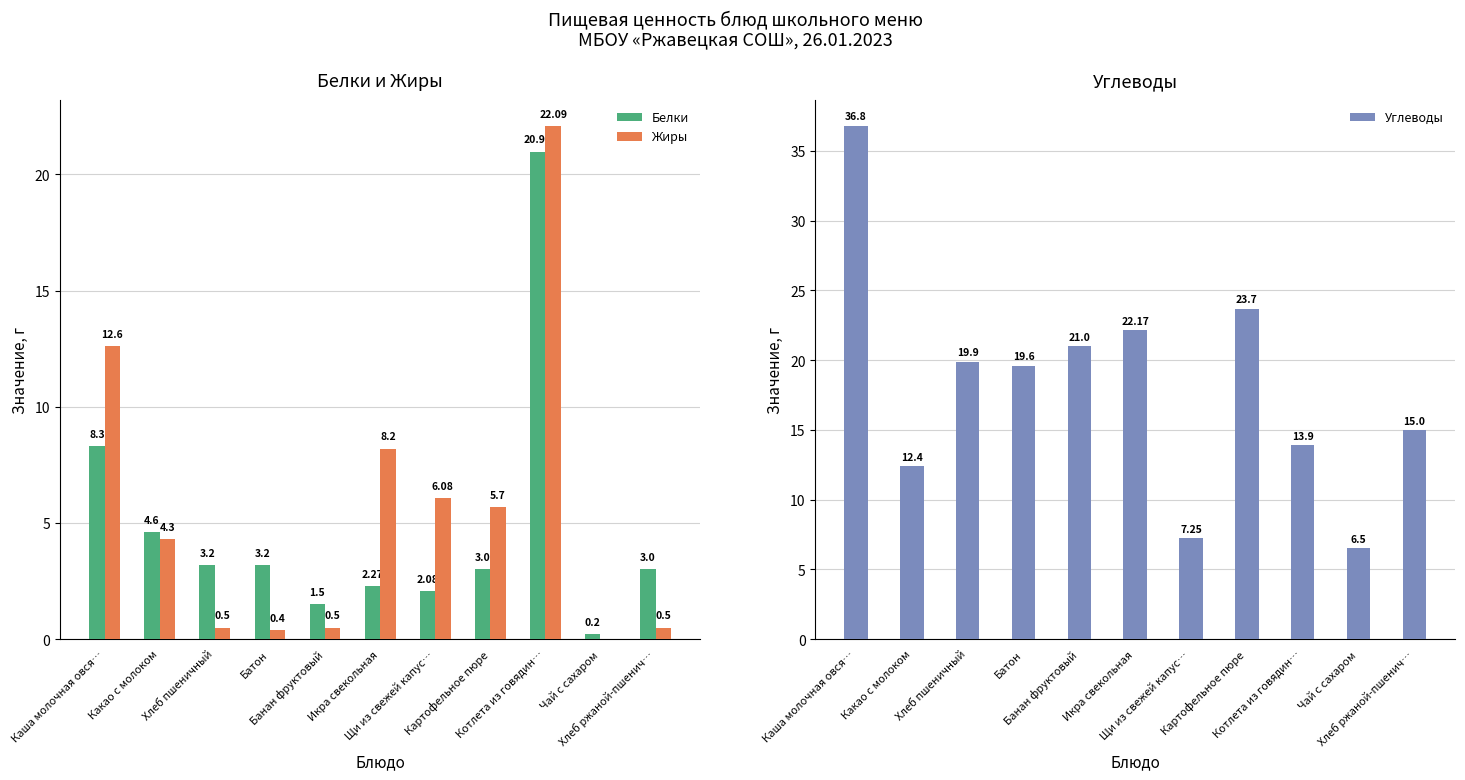

What is the sum of the Углеводы values at Икра свекольная and Картофельное пюре?

45.9